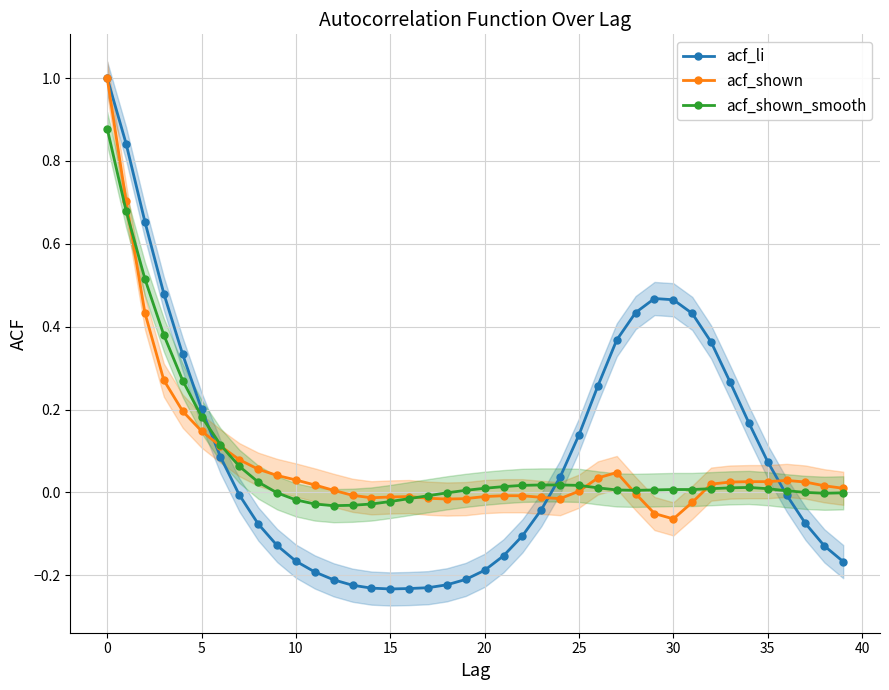

What is the lowest value of the acf_li series?

-0.2